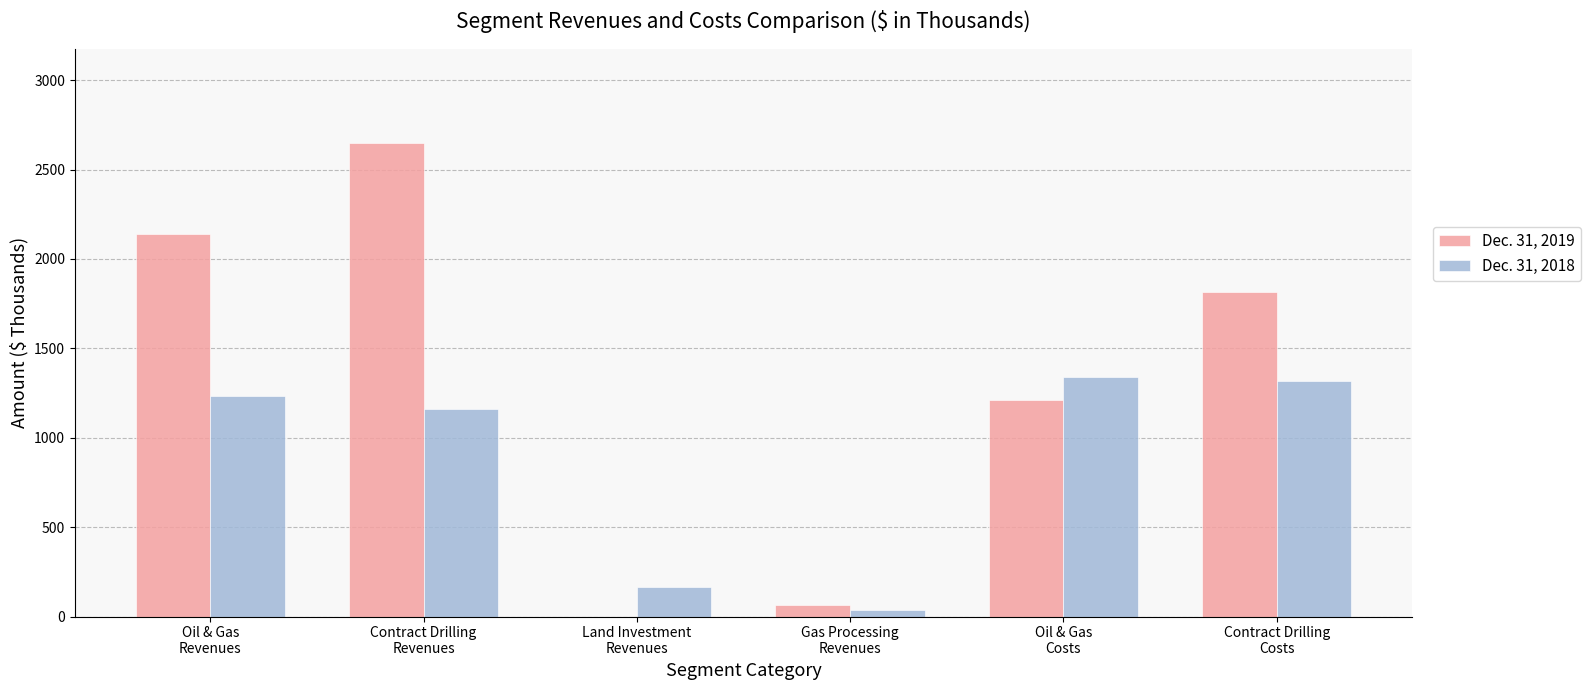

At which category does the chart reach its peak across all series?

Contract Drilling
Revenues